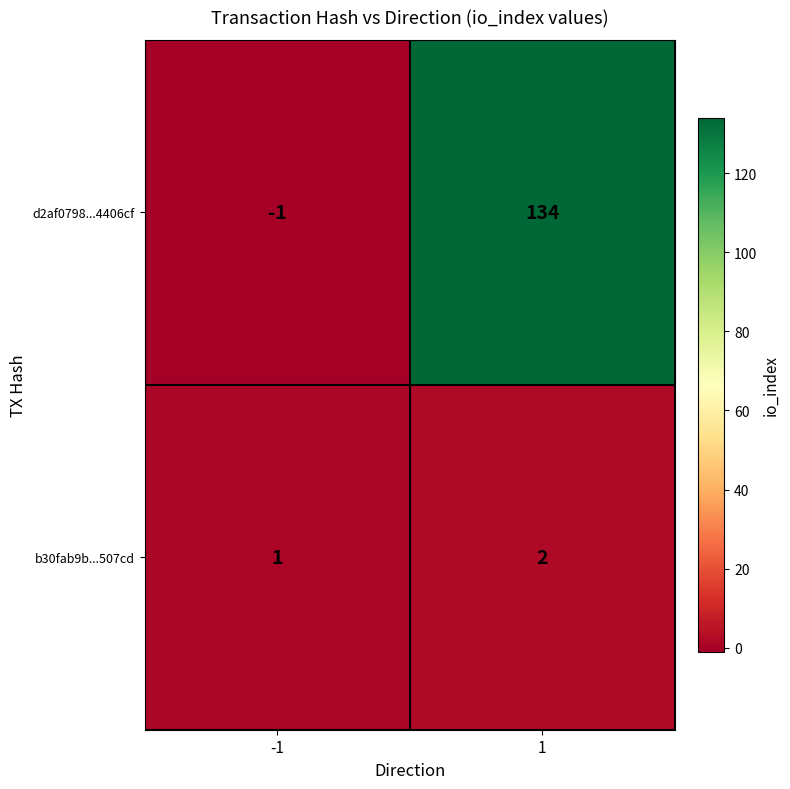

Is the value of b30fab9b...507cd at 1 greater than the value of d2af0798...4406cf at 1?

No